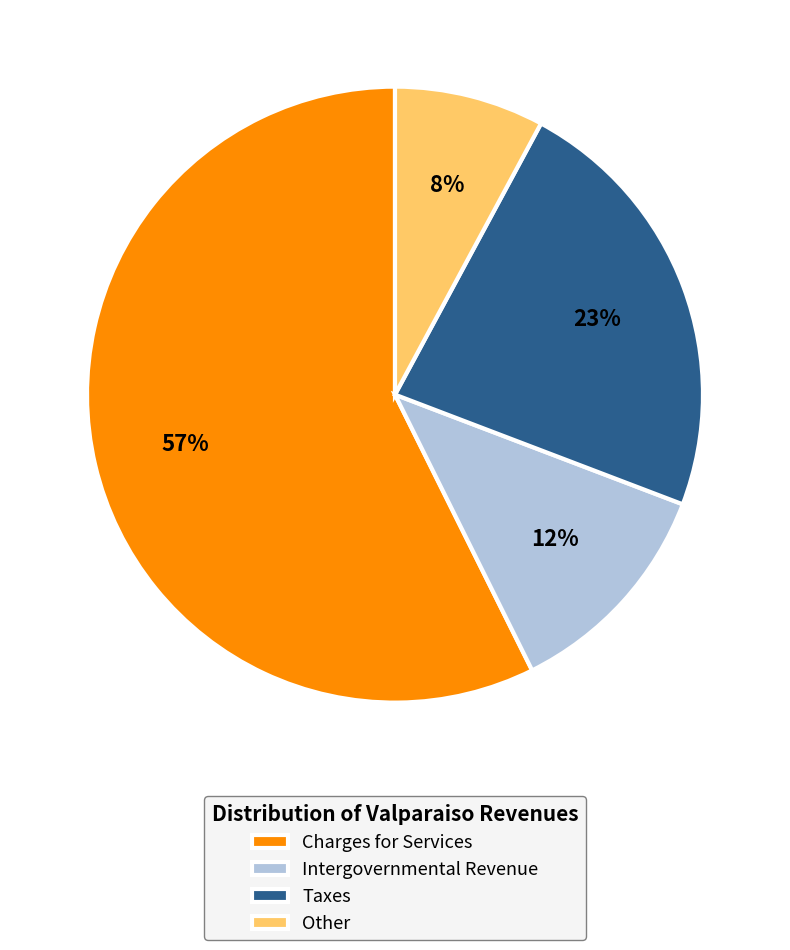

Which slice is the smallest?

Other